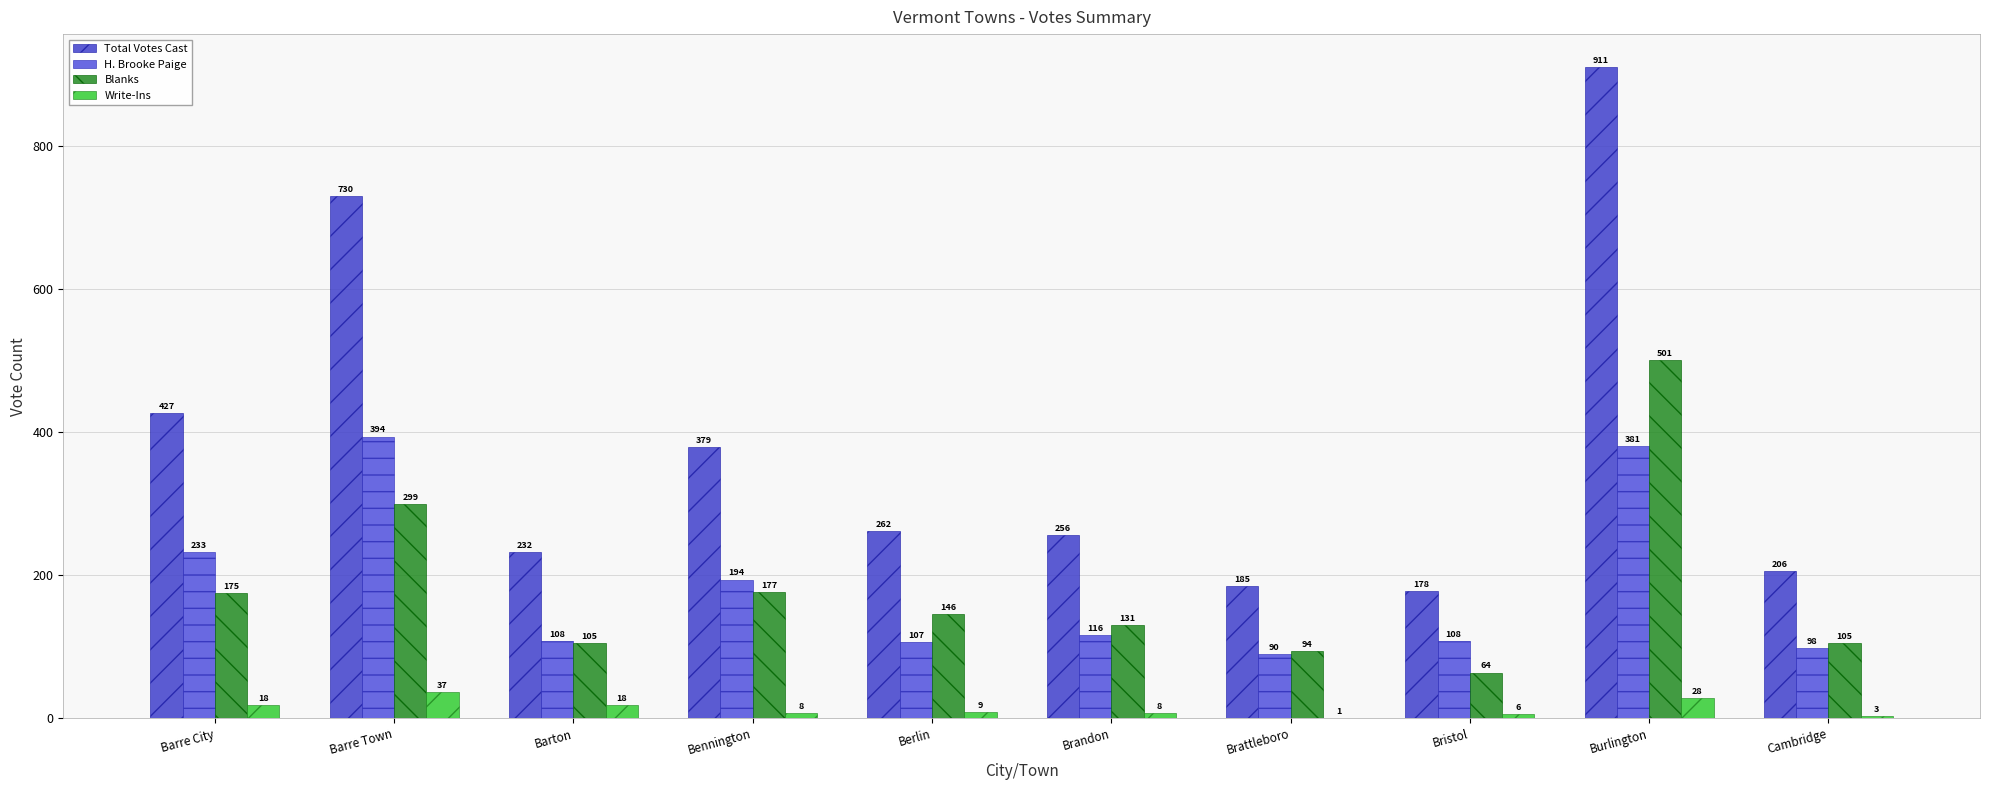

The H. Brooke Paige series shows 120 at Brattleboro. True or false?

False